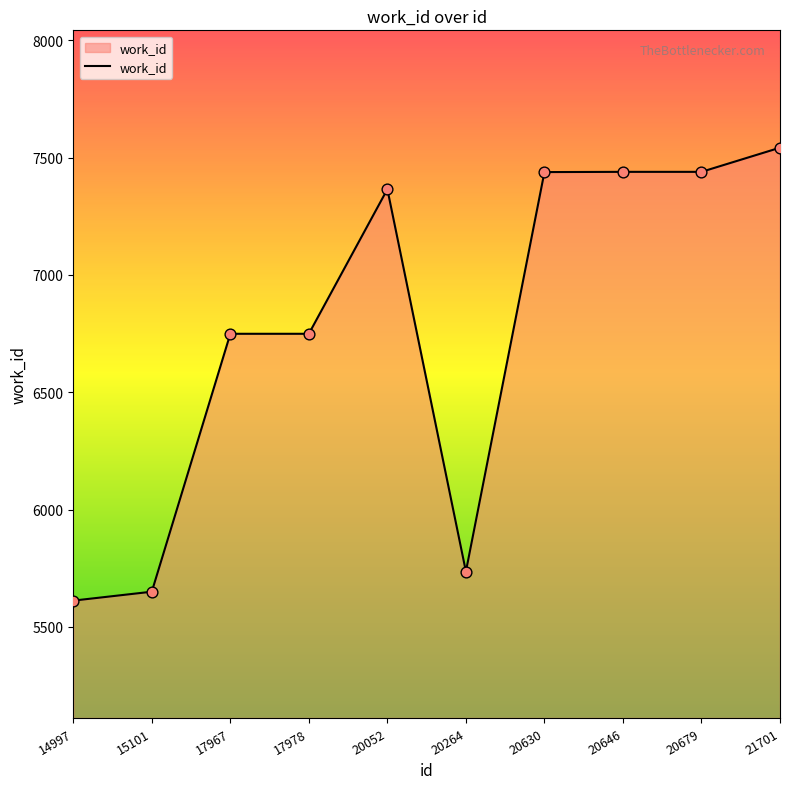

What is the change in value from 14997 to 15101?

+38